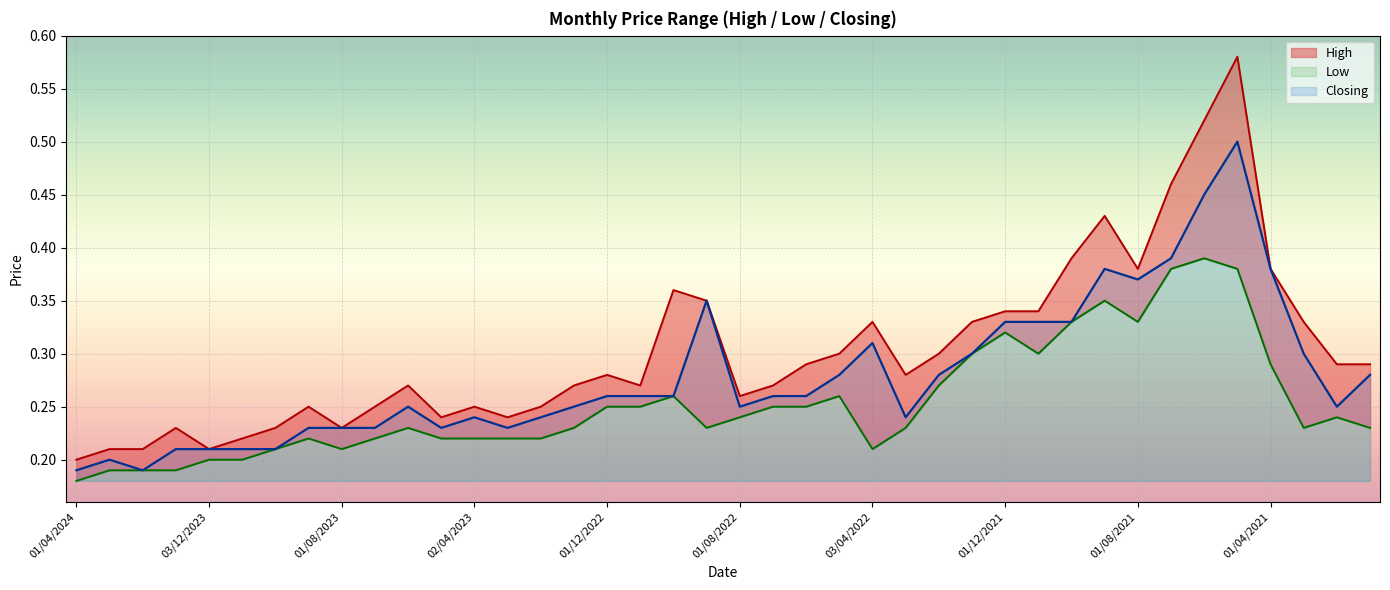

At how many categories does at least one series exceed 0?

40